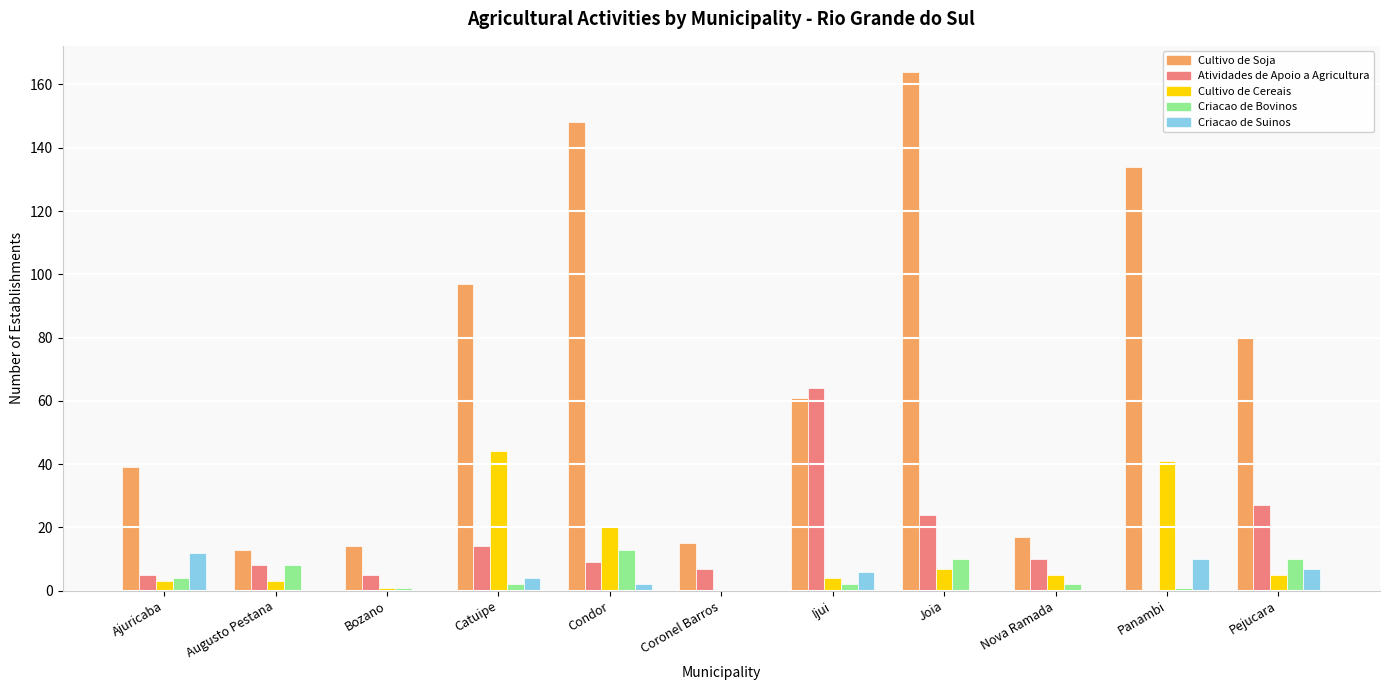

Reading right to left, list all the values displayed in this chart.

Cultivo de Soja: 80	134	17	164	61	15	148	97	14	13	39
Atividades de Apoio a Agricultura: 27	0	10	24	64	7	9	14	5	8	5
Cultivo de Cereais: 5	41	5	7	4	0	20	44	1	3	3
Criacao de Bovinos: 10	1	2	10	2	0	13	2	1	8	4
Criacao de Suinos: 7	10	0	0	6	0	2	4	0	0	12